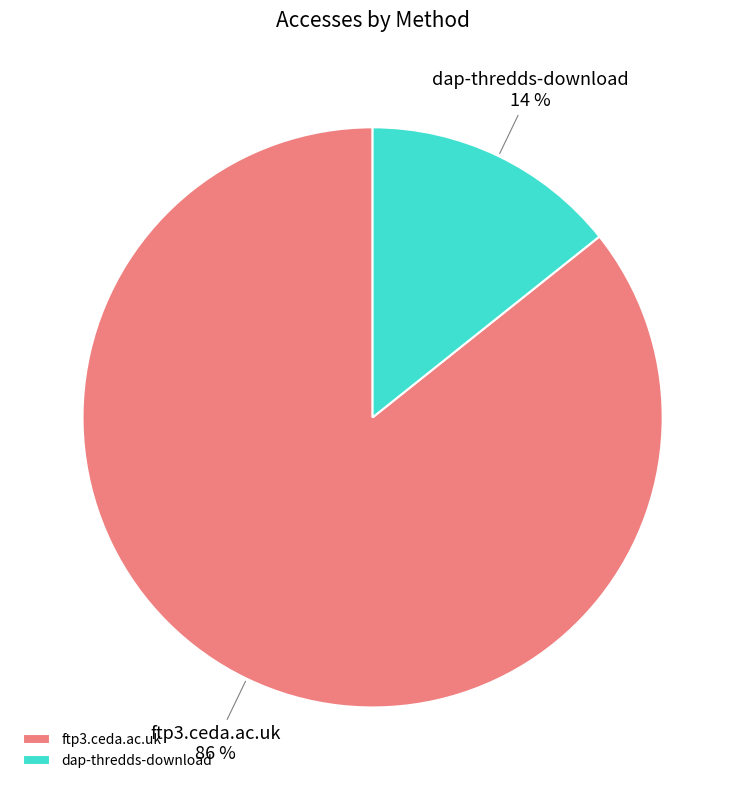

Is there any slice that represents more than half of the pie?

Yes